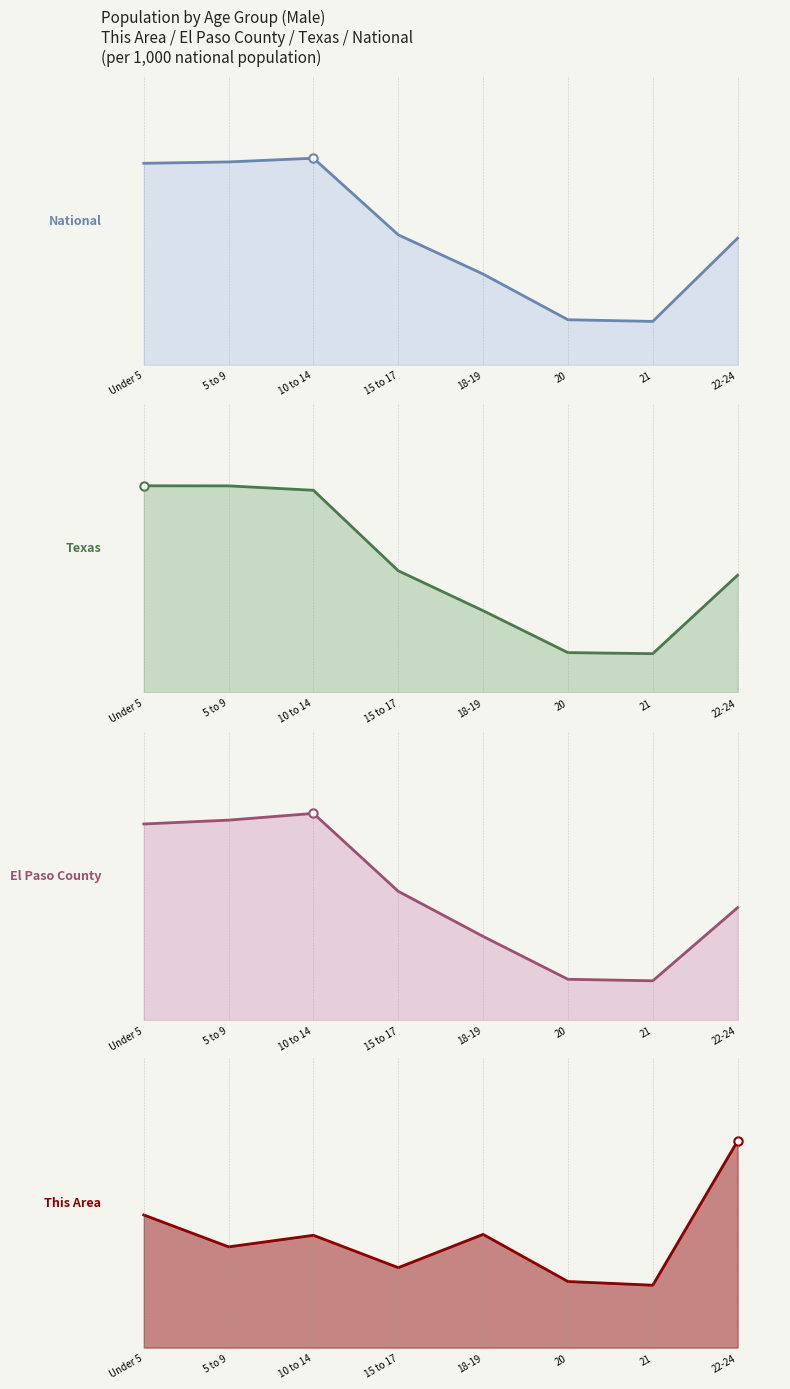

Reading right to left, list all the values displayed in this chart.

National: 21.0	7.2	7.5	15.1	21.6	34.3	33.7	33.4
Texas: 1.8	0.6	0.6	1.3	1.9	3.1	3.2	3.2
El Paso County: 0.1	0.0	0.0	0.0	0.1	0.1	0.1	0.1
This Area: 0.0	0.0	0.0	0.0	0.0	0.0	0.0	0.0